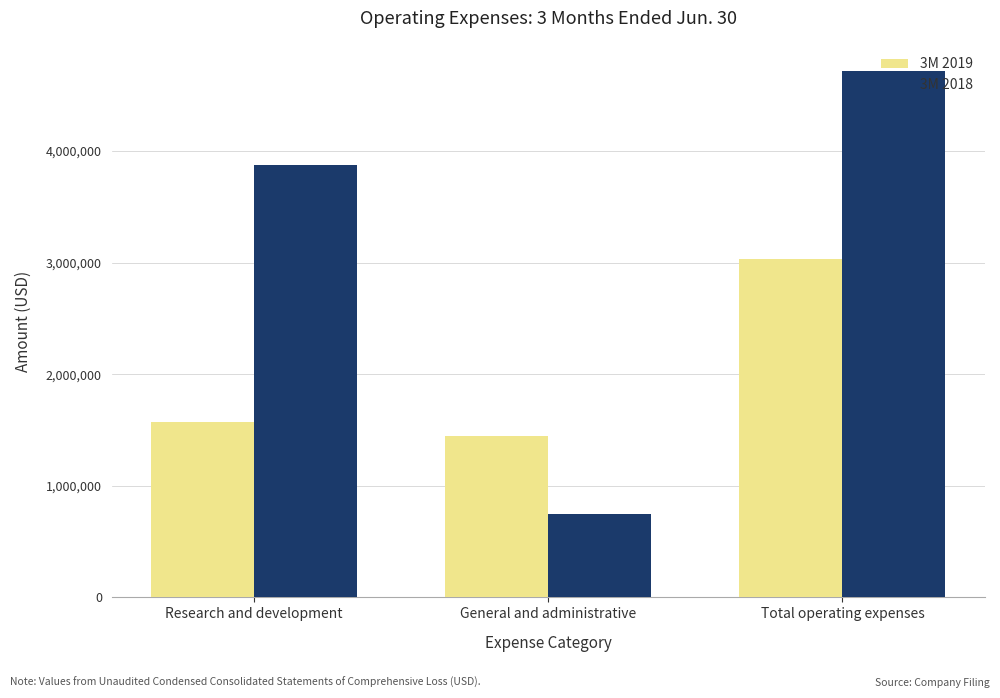

The 3M 2018 series shows 745286 at General and administrative. True or false?

True